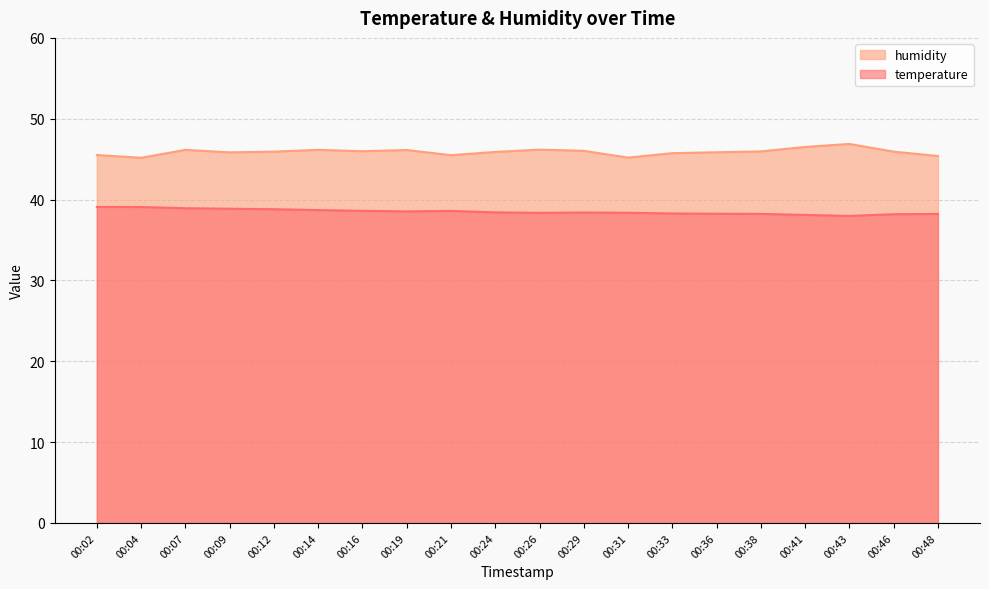

True or false: temperature and humidity cross at least once.

False